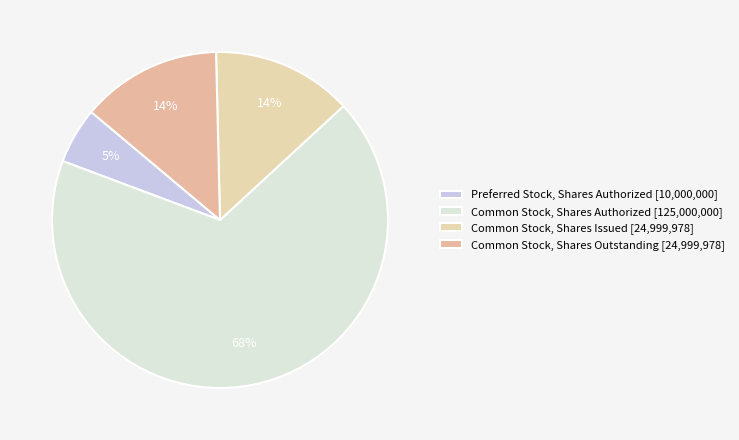

Which category accounts for the majority?

Common Stock, Shares Authorized